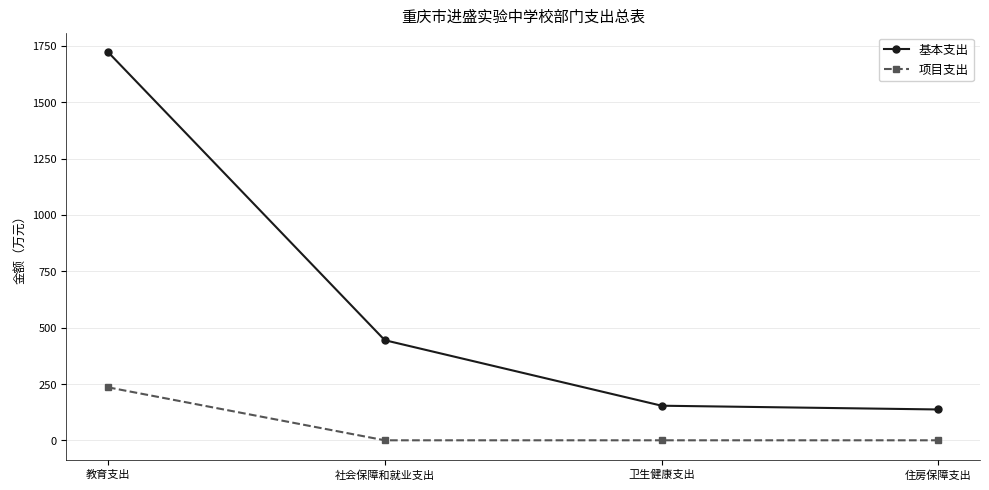

List the series in order of their overall mean, highest first.

基本支出, 项目支出